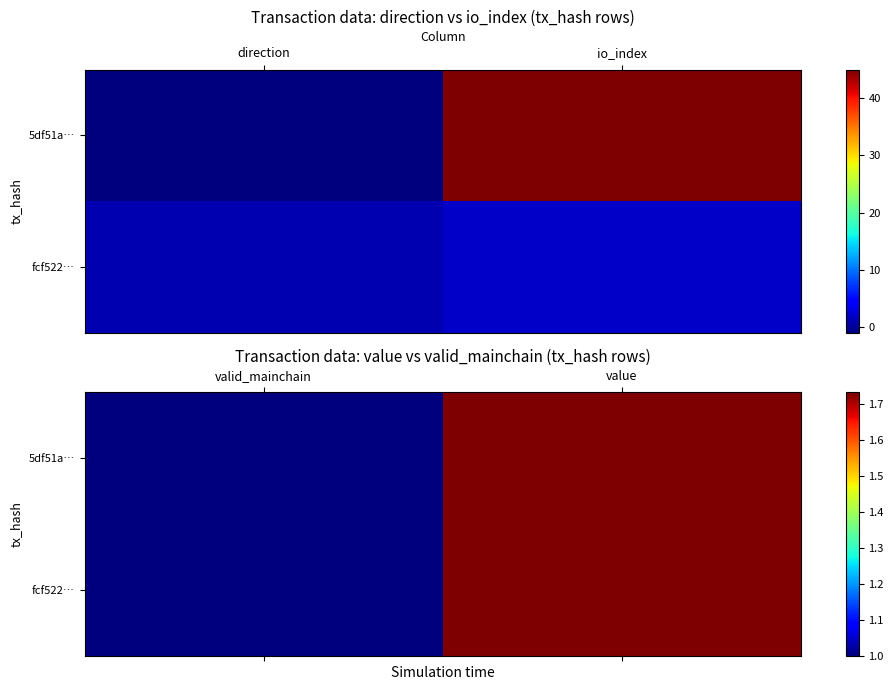

At which label does fcf522… reach its minimum?

valid_mainchain